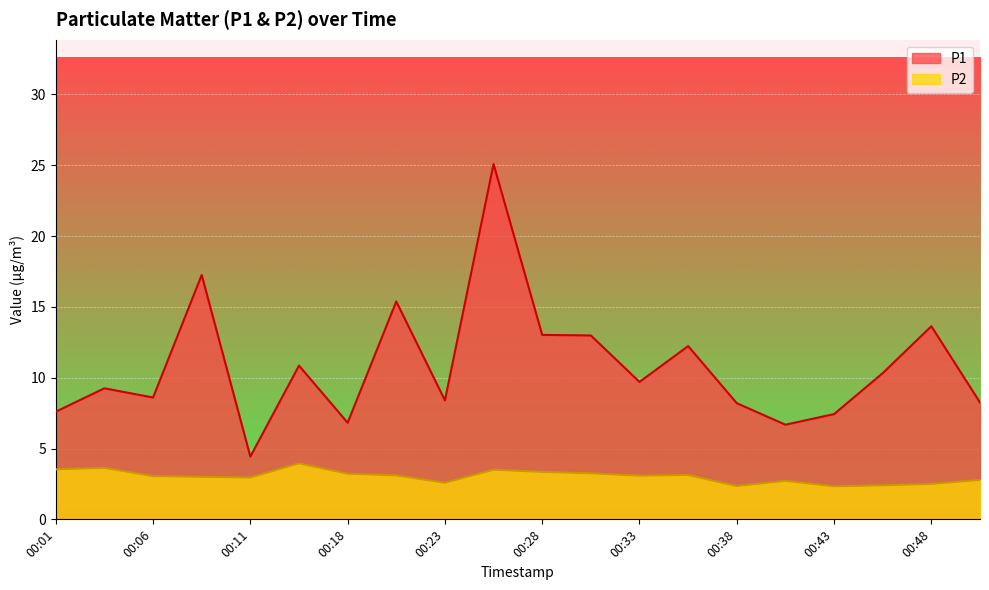

True or false: P2 and P1 cross at least once.

False